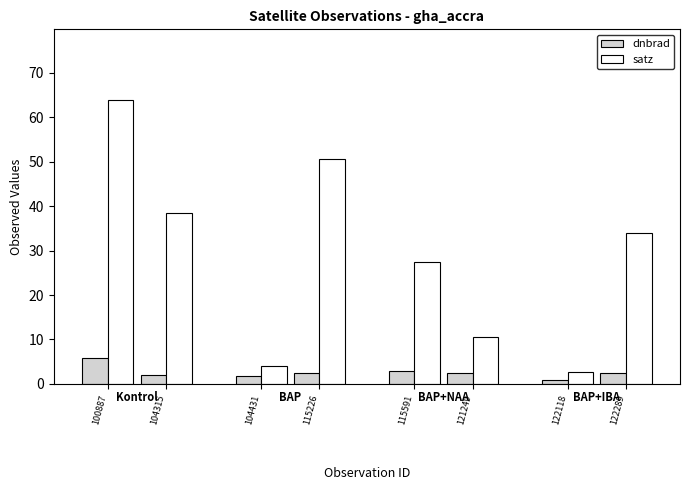

True or false: satz has a value of 33.8 at 122289.

True